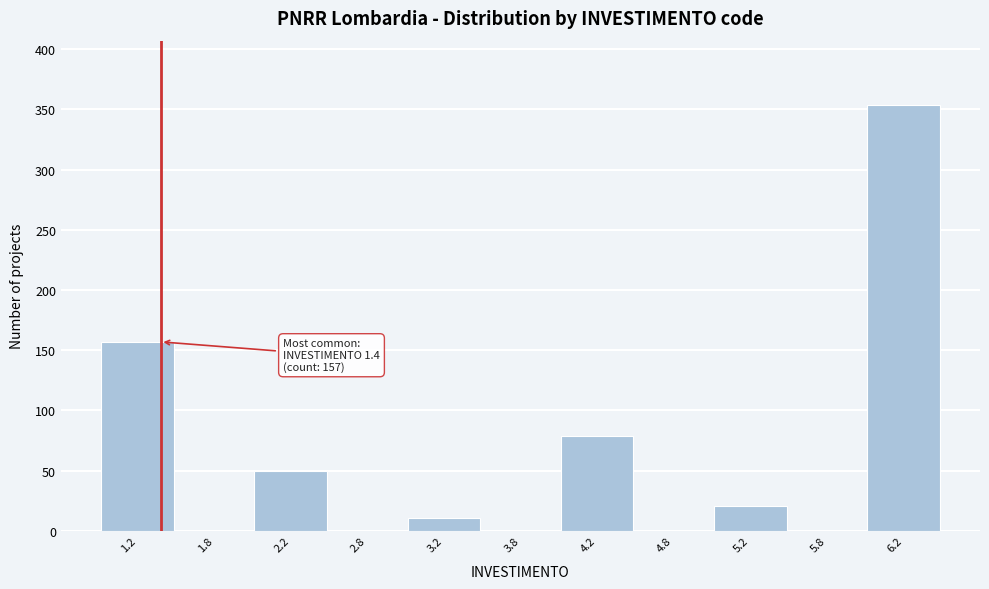

Reading right to left, extract all data points from this chart.

6.2=354	5.8=0	5.2=21	4.8=0	4.2=79	3.8=0	3.2=11	2.8=0	2.2=50	1.8=0	1.2=157